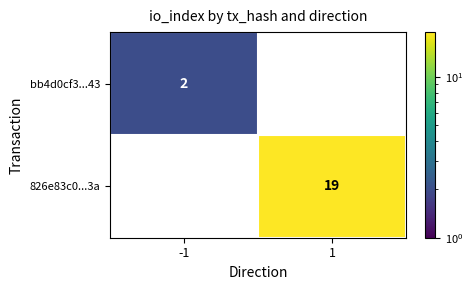

True or false: 826e83c0...3a has a value of 19 at 1.

True